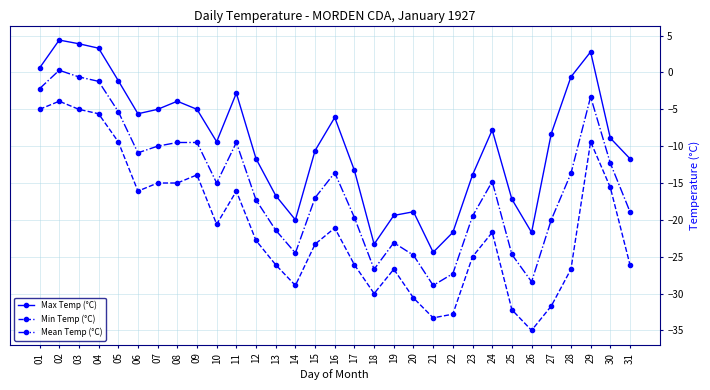

At which label does Mean Temp (°C) reach its peak?

02